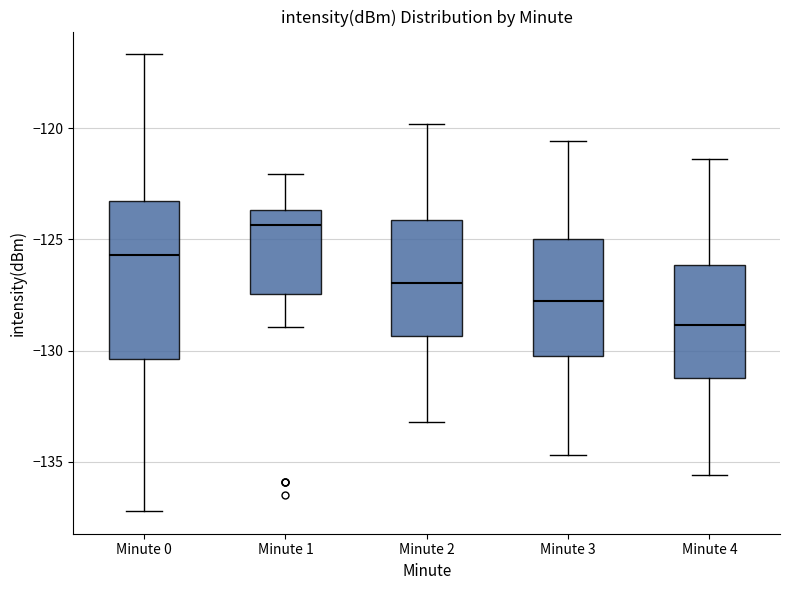

Reading left to right, read every box against the y-axis: the position of its median line, the range the box covers, and the ends of its whiskers. The values are not printed on the chart, so give them approximately, as read against the axis.

Minute 0: median -125.5, box -130.5 to -123.5, whiskers -137.0 to -116.5
Minute 1: median -124.5, box -127.5 to -123.5, whiskers -129.0 to -122.0
Minute 2: median -127.0, box -129.5 to -124.0, whiskers -133.0 to -120.0
Minute 3: median -127.5, box -130.0 to -125.0, whiskers -134.5 to -120.5
Minute 4: median -129.0, box -131.0 to -126.0, whiskers -135.5 to -121.5